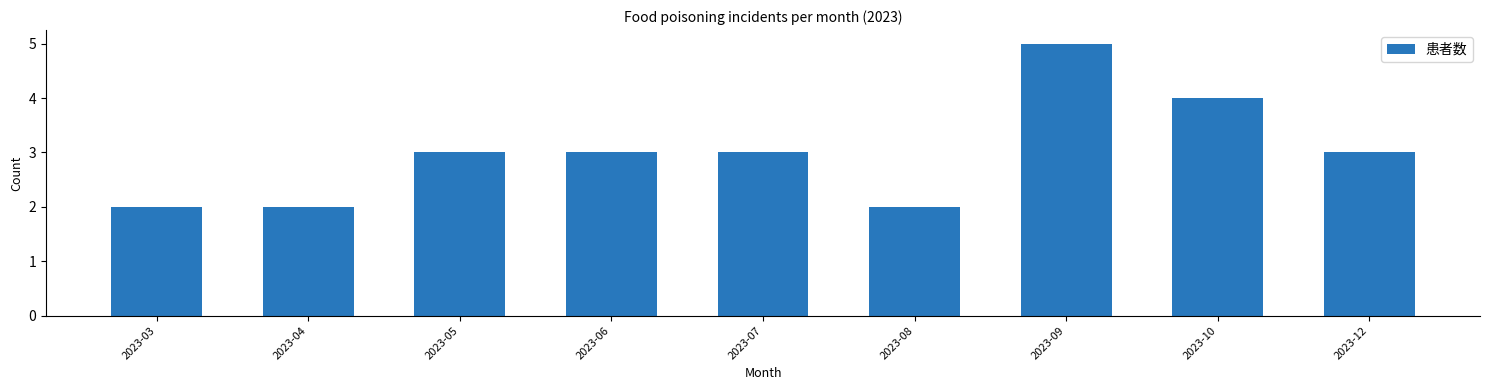

Reading right to left, list all the values displayed in this chart.

3	4	5	2	3	3	3	2	2